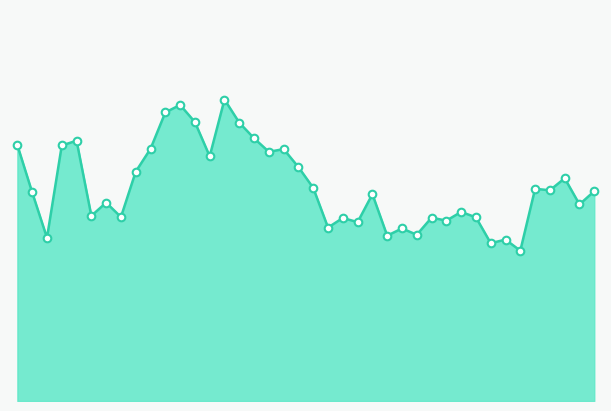

Does the chart have visible grid lines?

No